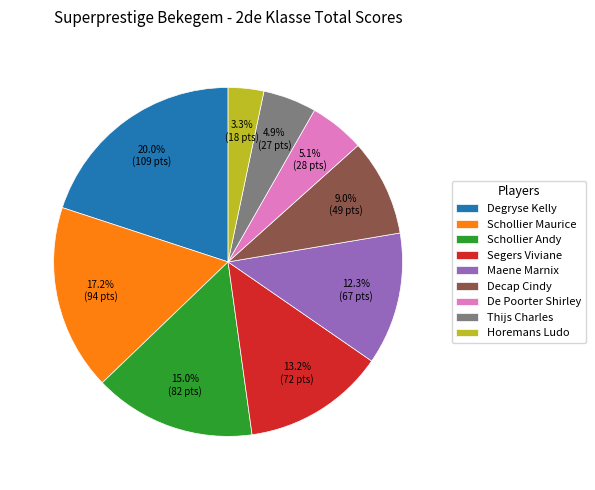

True or false: Thijs Charles accounts for 16% of the total.

False